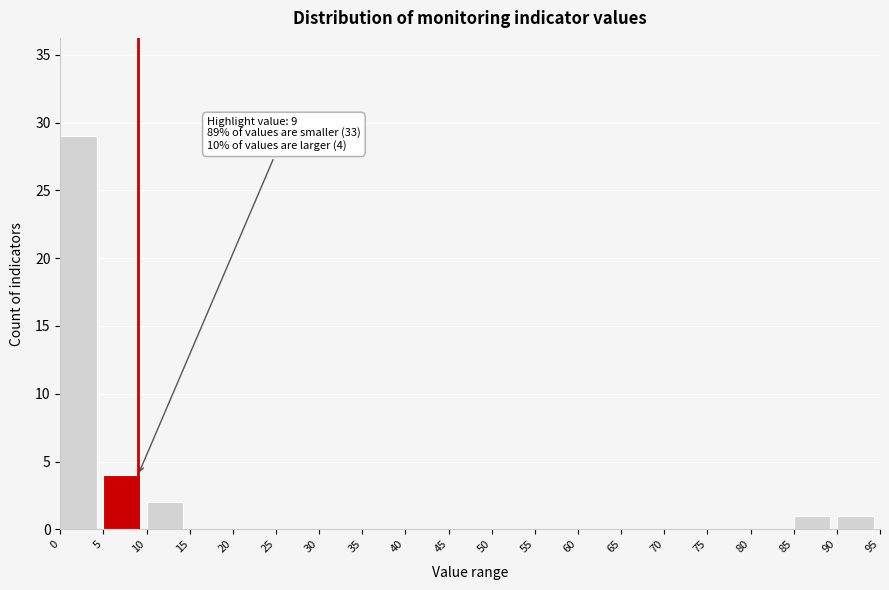

Over which range of the x-axis is the bar tallest?

0 to 5